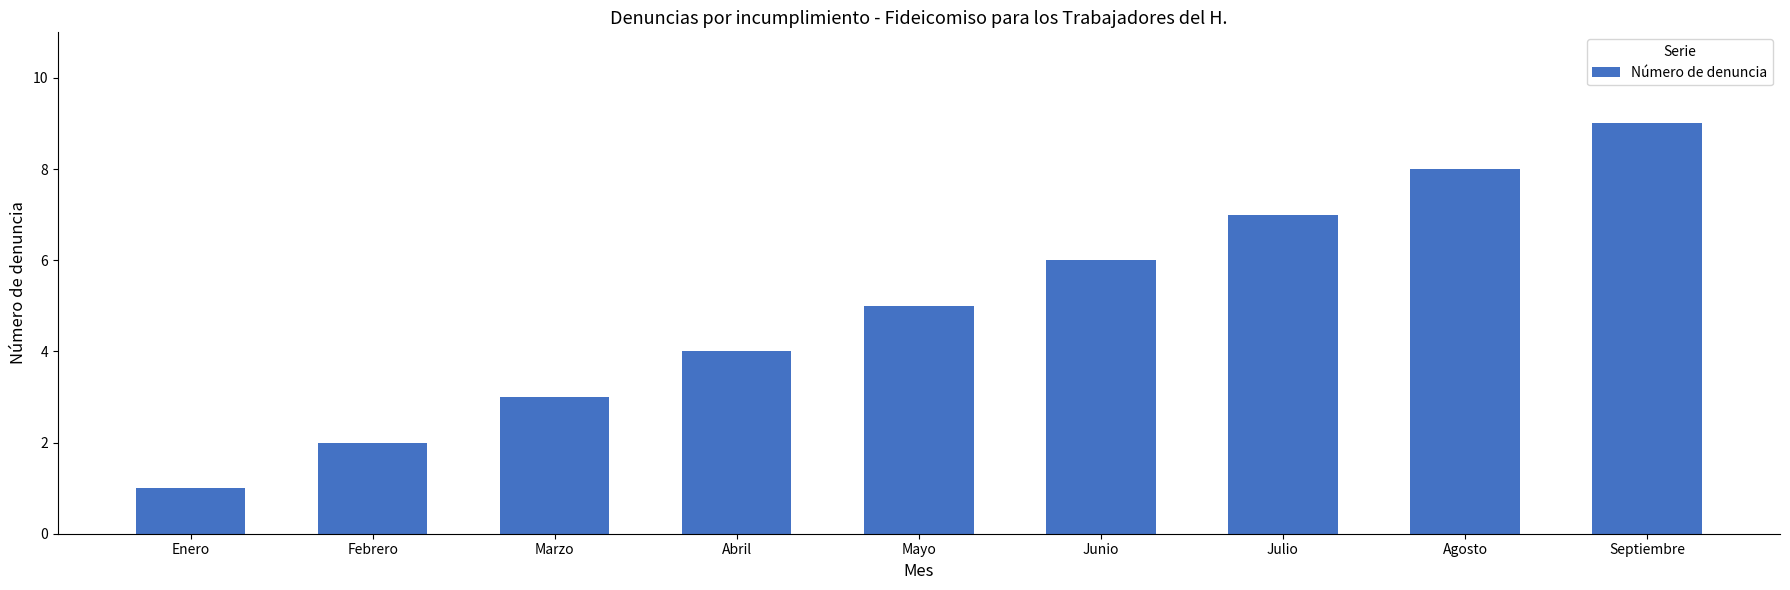

How many bars are there in total?

9